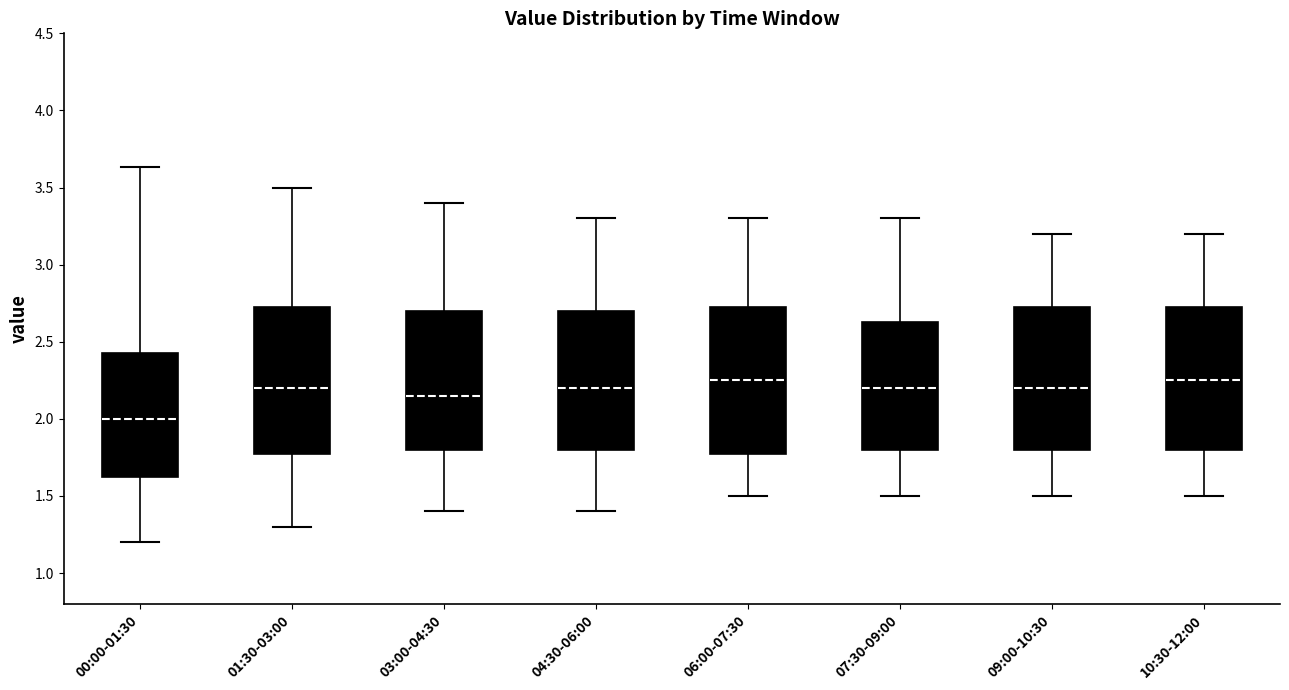

Which box has the lowest median line?

00:00-01:30